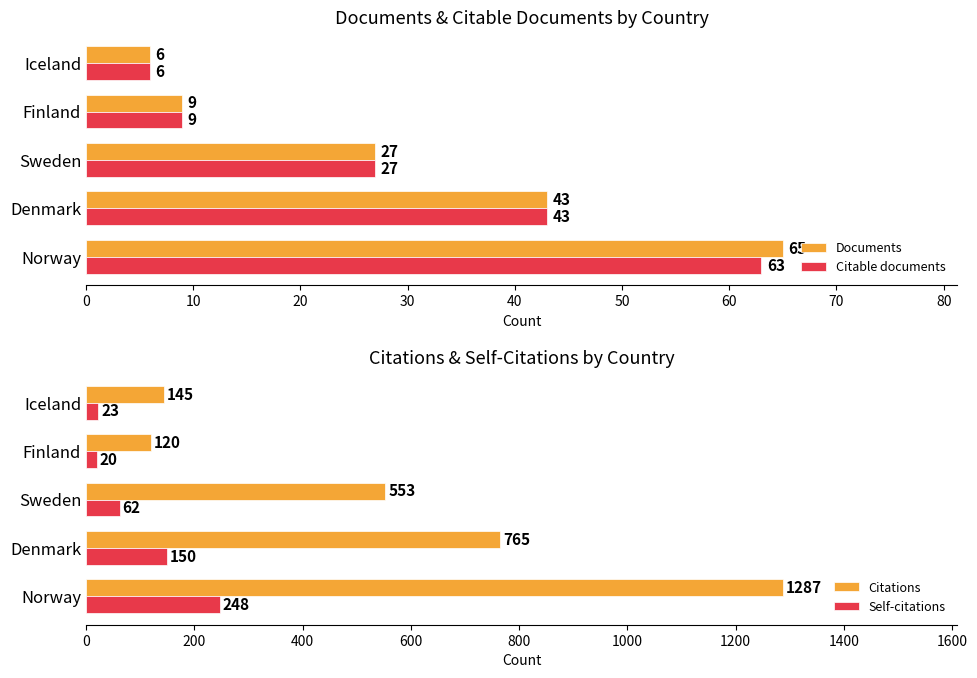

Is the value of Documents at Iceland greater than the value of Citable documents at Norway?

No